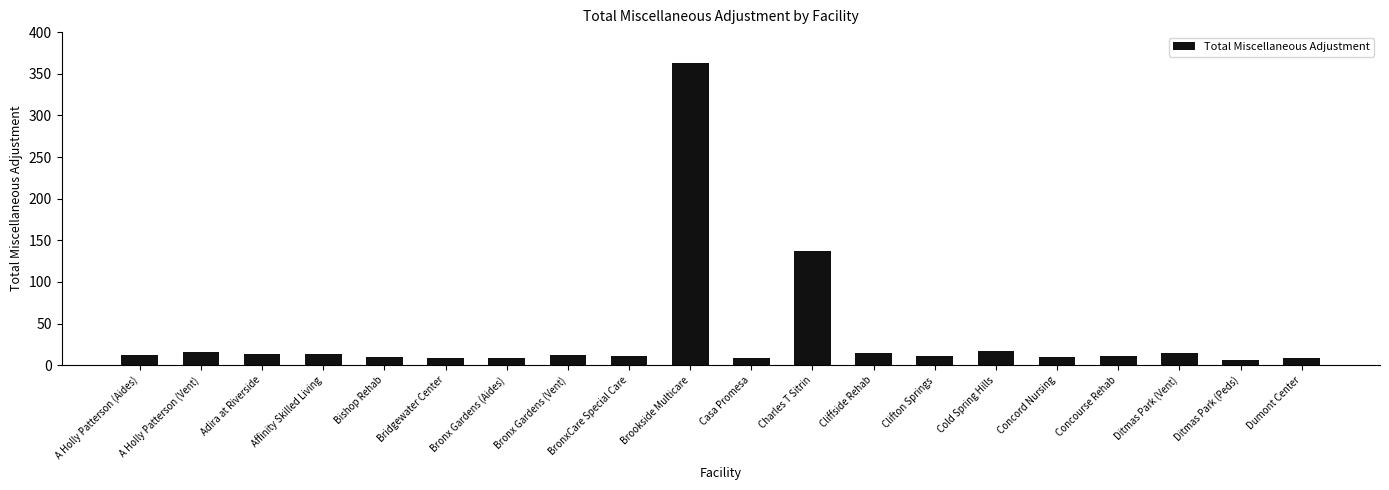

Are the bars horizontal?

No